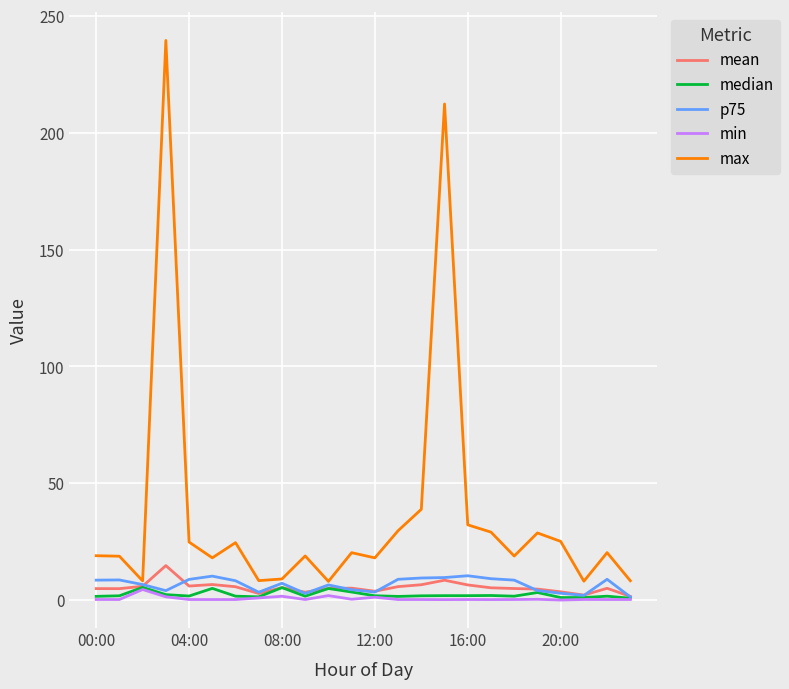

What is the maximum value for mean?

14.8